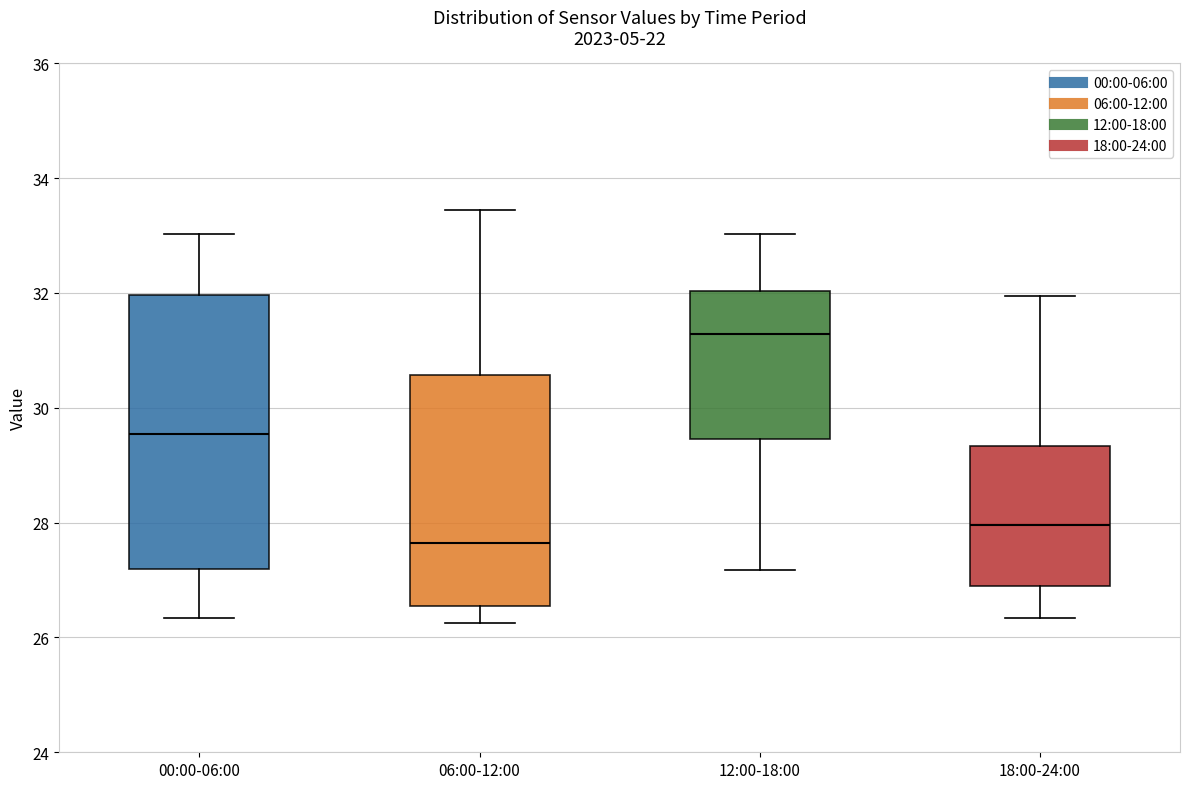

Comparing the boxes themselves (not the whiskers), which one is the tallest?

00:00-06:00